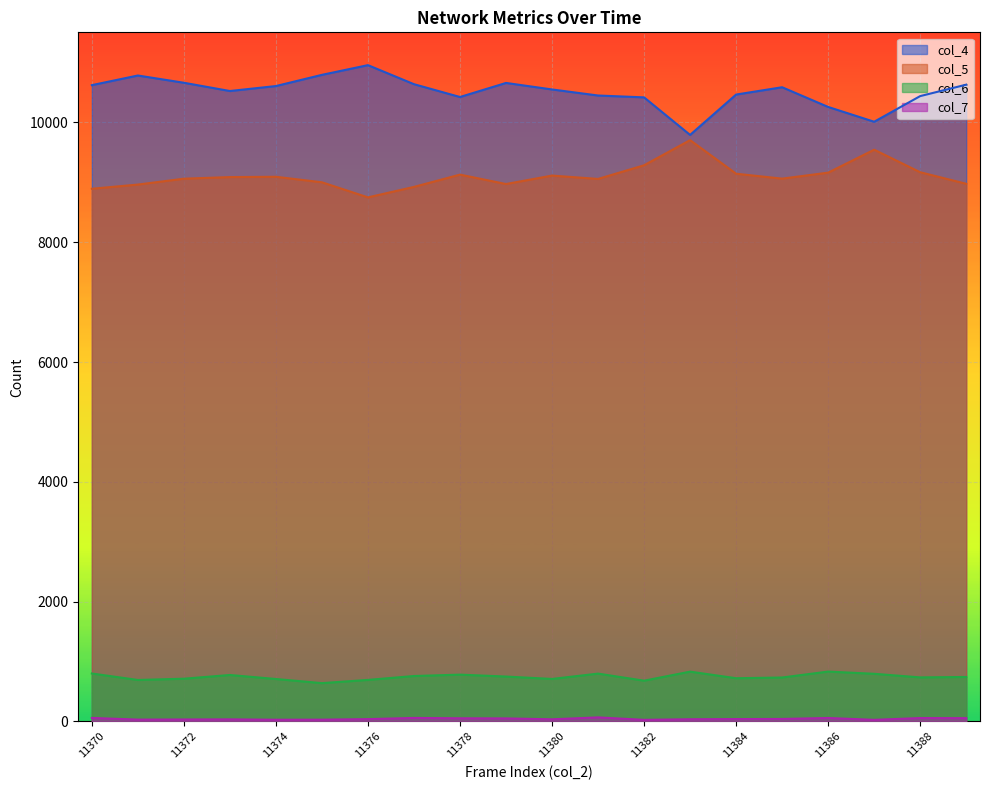

Where is the first local minimum for col_6?

11371